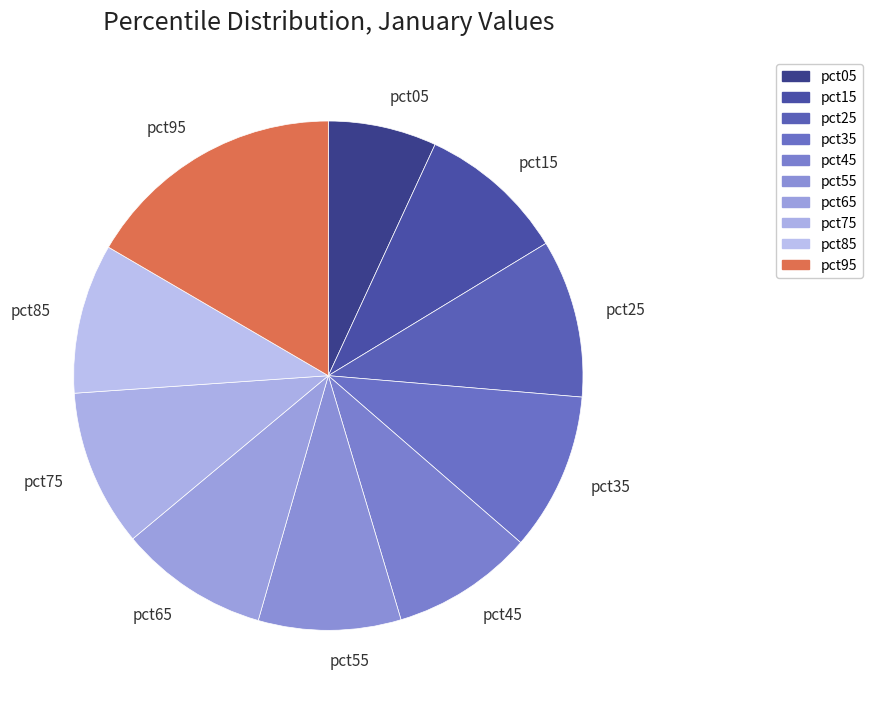

True or false: pct75 accounts for 19% of the total.

False